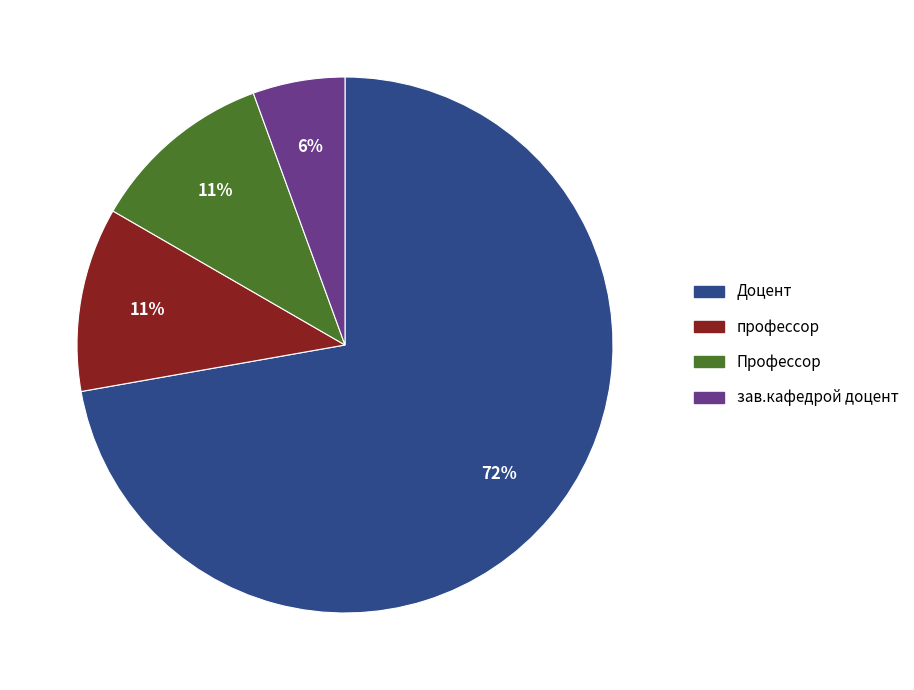

Count the number of slices in the pie.

4